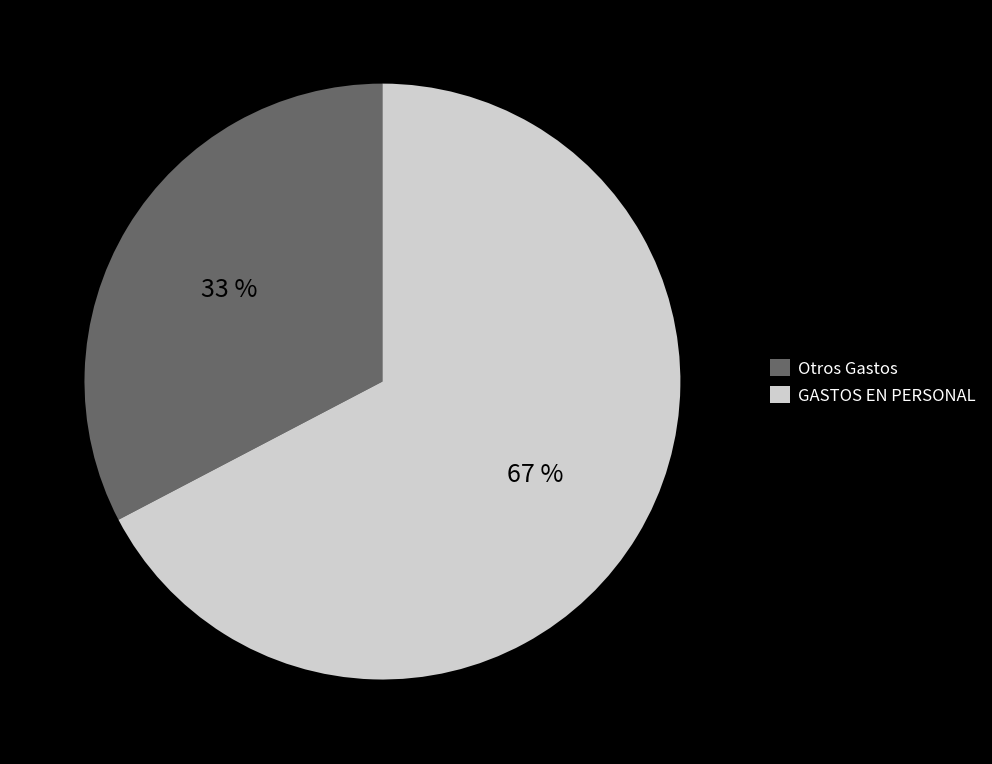

Approximately how many times larger is the value at Otros Gastos compared to GASTOS EN PERSONAL?

0.5